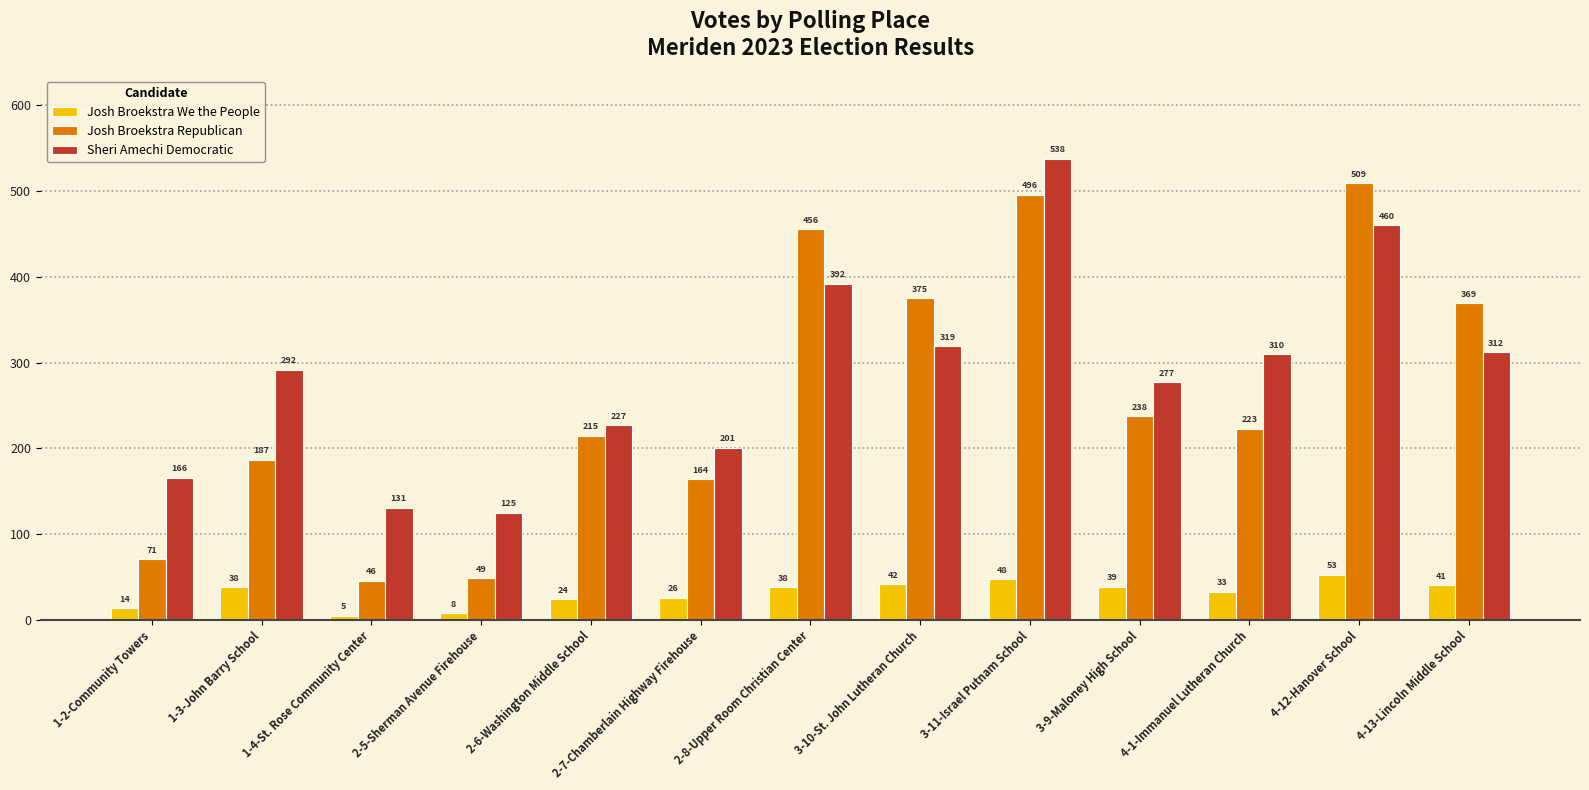

Which series has the largest total across all categories?

Sheri Amechi Democratic